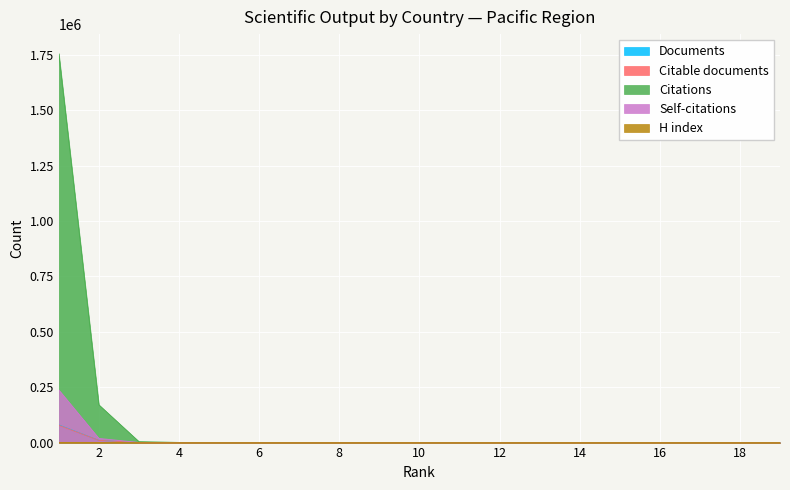

True or false: H index and Citable documents intersect in this chart.

False